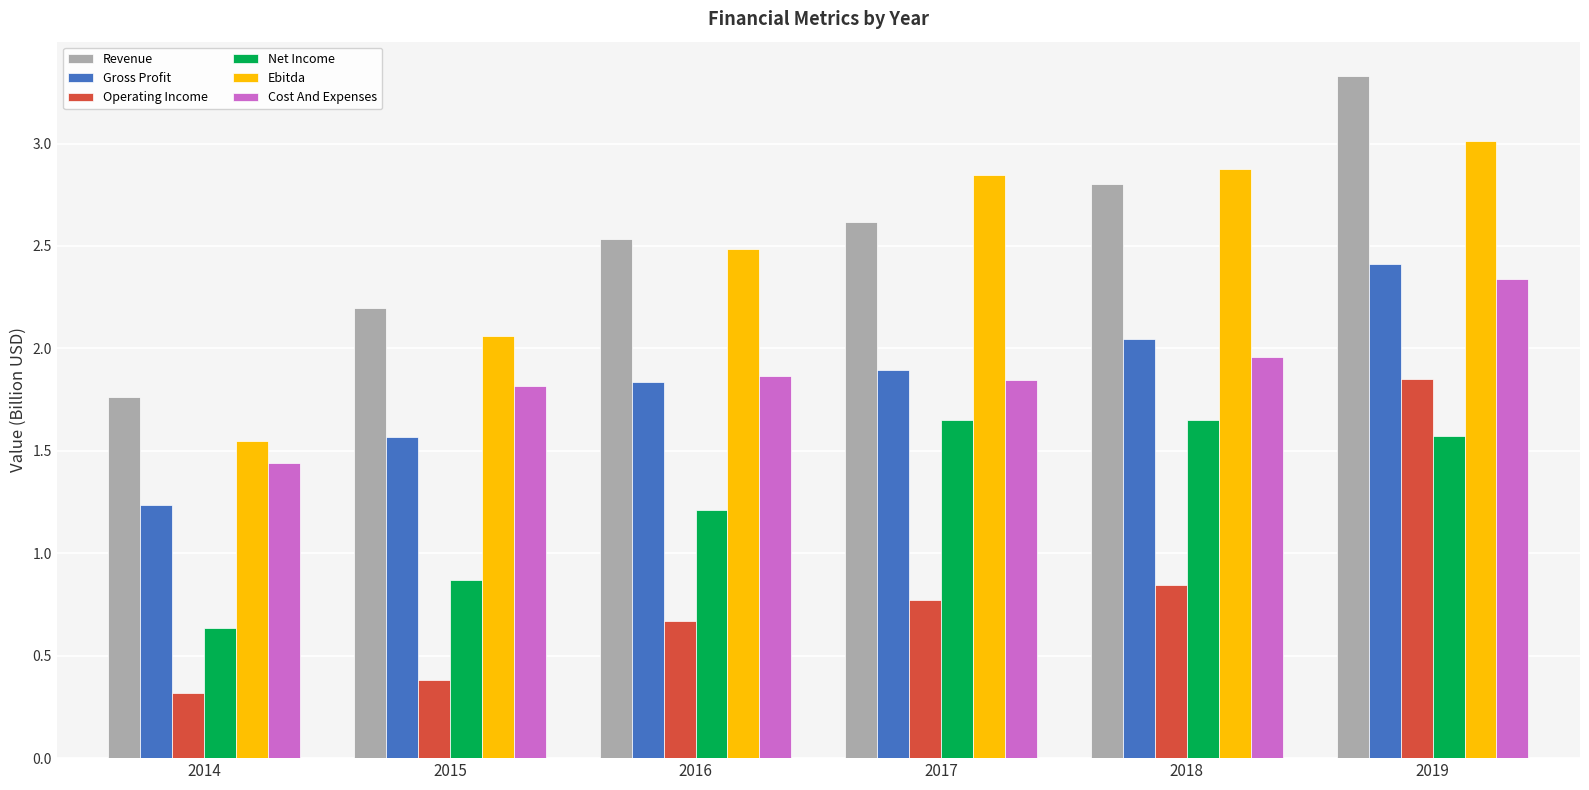

What is the sum of the Net Income values at 2019 and 2017?

3.2